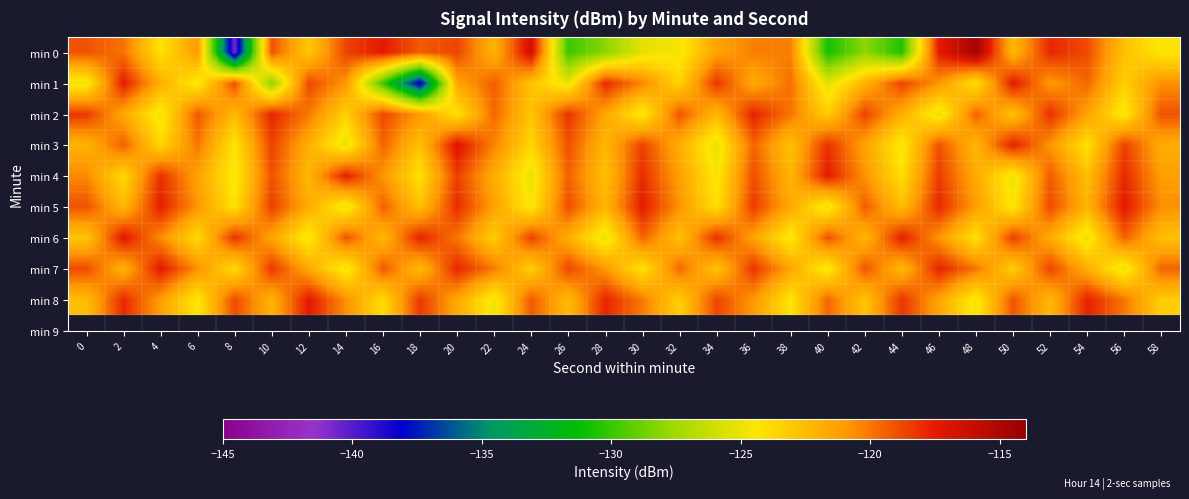

Reading left to right, list all the values displayed in this chart.

min 0: 0=-119.1	2=-119.9	4=-124.2	6=-121.1	8=-140.7	10=-119.0	12=-123.1	14=-118.6	16=-117.5	18=-119.2	20=-118.7	22=-122.1	24=-116.6	26=-129.9	28=-128.1	30=-125.2	32=-124.6	34=-121.4	36=-120.2	38=-120.3	40=-130.8	42=-128.0	44=-130.5	46=-117.5	48=-114.6	50=-122.3	52=-117.9	54=-118.8	56=-122.7	58=-124.4
min 1: 0=-124.9	2=-117.5	4=-121.9	6=-124.7	8=-118.9	10=-128.1	12=-118.7	14=-121.0	16=-129.9	18=-138.8	20=-121.5	22=-119.3	24=-122.8	26=-125.1	28=-117.9	30=-120.4	32=-123.6	34=-118.2	36=-121.7	38=-119.8	40=-125.3	42=-122.1	44=-118.6	46=-120.9	48=-124.2	50=-117.4	52=-121.1	54=-119.6	56=-123.4	58=-120.7
min 2: 0=-118.3	2=-121.6	4=-124.9	6=-119.2	8=-122.5	10=-117.8	12=-120.1	14=-123.4	16=-118.7	18=-121.0	20=-124.3	22=-119.6	24=-122.9	26=-118.2	28=-121.5	30=-124.8	32=-119.1	34=-122.4	36=-117.7	38=-120.0	40=-123.3	42=-118.6	44=-121.9	46=-125.2	48=-119.5	50=-122.8	52=-118.1	54=-121.4	56=-124.7	58=-119.0
min 3: 0=-122.1	2=-119.4	4=-123.7	6=-120.0	8=-124.3	10=-118.6	12=-121.9	14=-125.2	16=-119.5	18=-122.8	20=-117.1	22=-120.4	24=-123.7	26=-119.0	28=-122.3	30=-118.6	32=-121.9	34=-125.2	36=-119.5	38=-122.8	40=-118.1	42=-121.4	44=-124.7	46=-119.0	48=-122.3	50=-117.6	52=-120.9	54=-124.2	56=-118.5	58=-121.8
min 4: 0=-120.5	2=-123.8	4=-118.1	6=-121.4	8=-124.7	10=-119.0	12=-122.3	14=-117.6	16=-120.9	18=-124.2	20=-118.5	22=-121.8	24=-125.1	26=-119.4	28=-122.7	30=-118.0	32=-121.3	34=-124.6	36=-118.9	38=-122.2	40=-117.5	42=-120.8	44=-124.1	46=-118.4	48=-121.7	50=-125.0	52=-119.3	54=-122.6	56=-117.9	58=-121.2
min 5: 0=-119.0	2=-122.3	4=-117.6	6=-120.9	8=-124.2	10=-118.5	12=-121.8	14=-125.1	16=-119.4	18=-122.7	20=-118.0	22=-121.3	24=-124.6	26=-118.9	28=-122.2	30=-117.5	32=-120.8	34=-124.1	36=-118.4	38=-121.7	40=-125.0	42=-119.3	44=-122.6	46=-117.9	48=-121.2	50=-124.5	52=-118.8	54=-122.1	56=-117.4	58=-120.7
min 6: 0=-123.0	2=-117.3	4=-120.6	6=-123.9	8=-118.2	10=-121.5	12=-124.8	14=-119.1	16=-122.4	18=-117.7	20=-120.0	22=-123.3	24=-118.6	26=-121.9	28=-125.2	30=-119.5	32=-122.8	34=-118.1	36=-121.4	38=-124.7	40=-119.0	42=-122.3	44=-117.6	46=-120.9	48=-124.2	50=-118.5	52=-121.8	54=-125.1	56=-119.4	58=-122.7
min 7: 0=-118.8	2=-122.1	4=-117.4	6=-120.7	8=-124.0	10=-118.3	12=-121.6	14=-124.9	16=-119.2	18=-122.5	20=-117.8	22=-120.1	24=-123.4	26=-118.7	28=-121.0	30=-124.3	32=-119.6	34=-122.9	36=-118.2	38=-121.5	40=-124.8	42=-119.1	44=-122.4	46=-117.7	48=-120.0	50=-123.3	52=-118.6	54=-121.9	56=-125.2	58=-119.5
min 8: 0=-122.6	2=-117.9	4=-121.2	6=-124.5	8=-118.8	10=-122.1	12=-117.4	14=-120.7	16=-124.0	18=-118.3	20=-121.6	22=-124.9	24=-119.2	26=-122.5	28=-117.8	30=-120.1	32=-123.4	34=-118.7	36=-121.0	38=-124.3	40=-119.6	42=-122.9	44=-118.2	46=-121.5	48=-124.8	50=-119.1	52=-122.4	54=-117.7	56=-120.0	58=-123.3